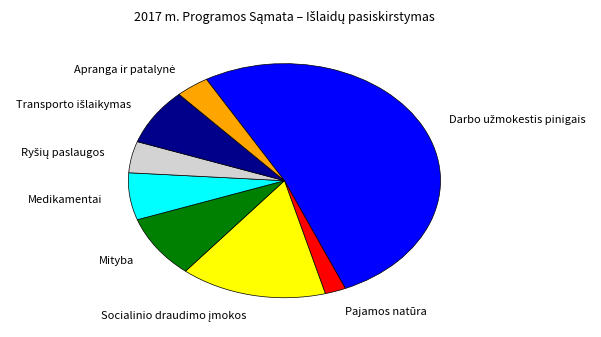

Which slice is the smallest?

Pajamos natūra